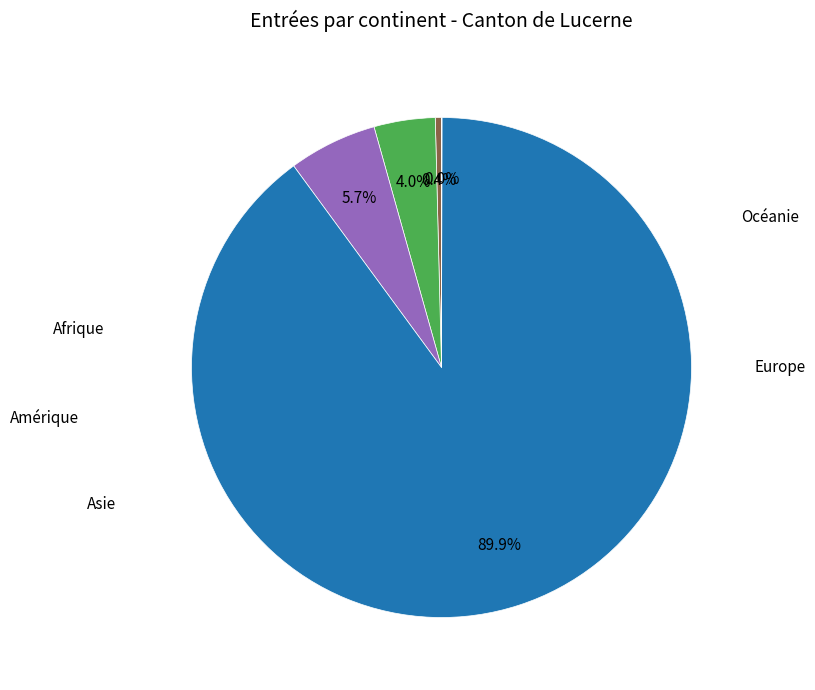

Is there a majority slice in this chart?

Yes